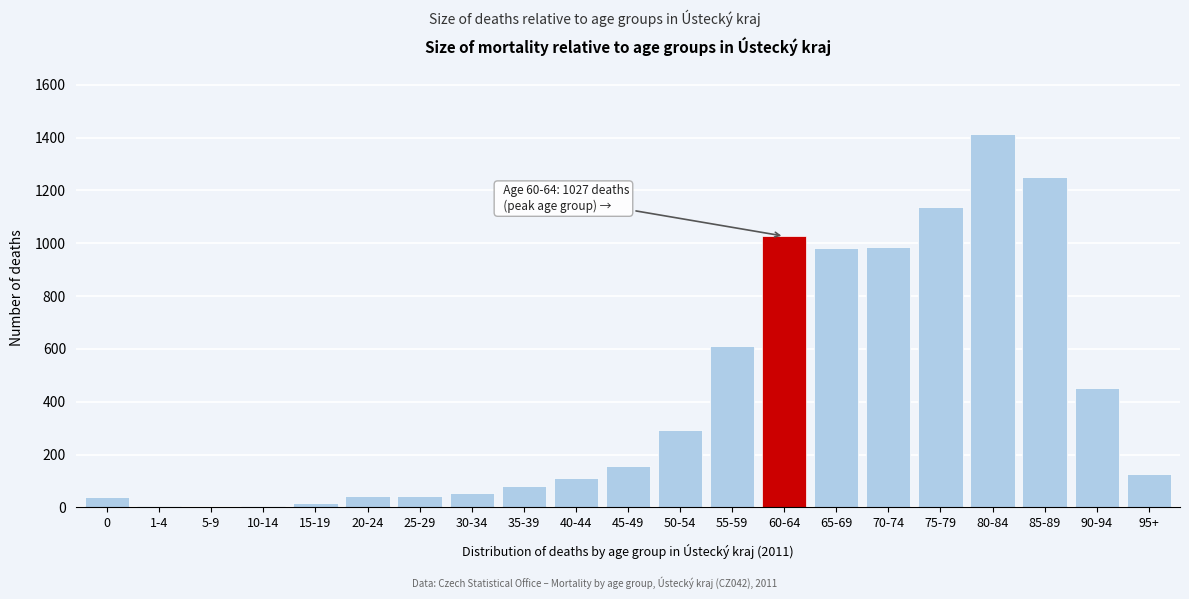

Where is the data nearest to the value 708?

55-59